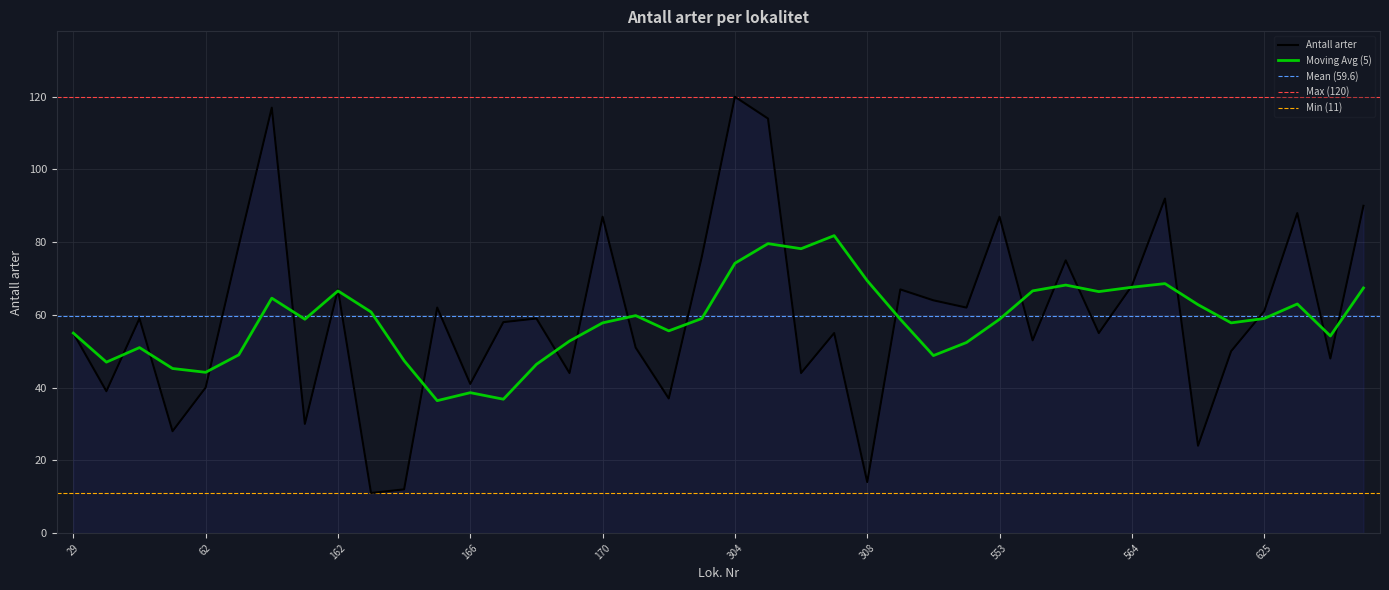

What is the change in value from 94 to 625?

-56